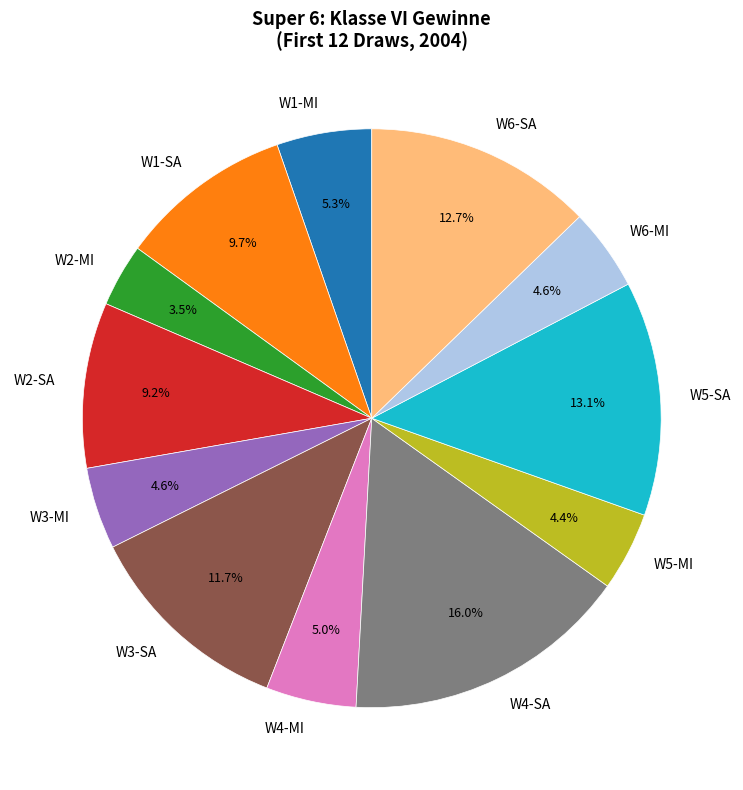

Which category has the biggest portion of the pie?

W4-SA